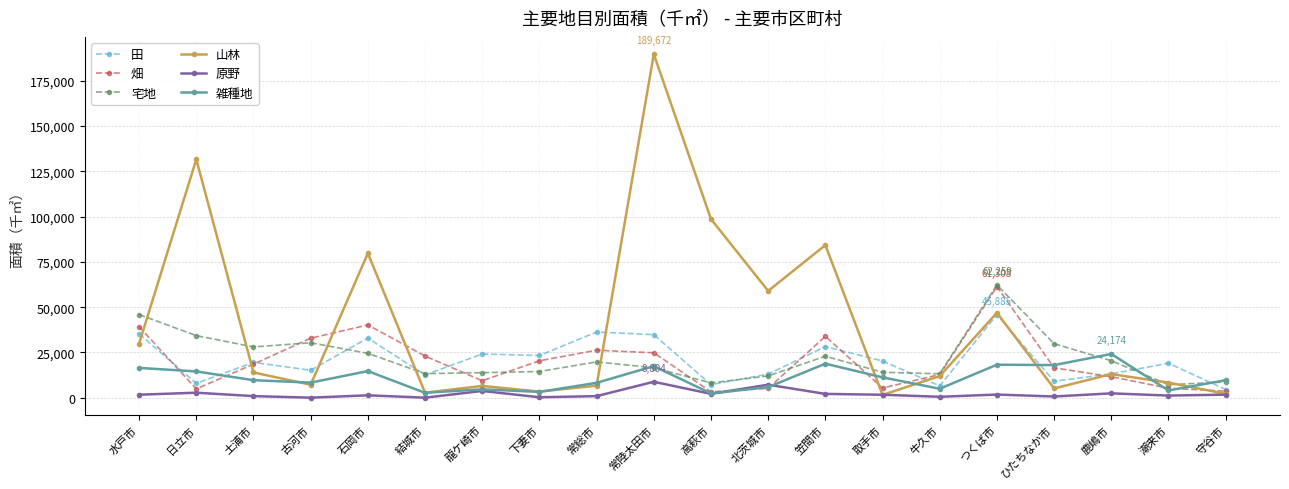

True or false: 宅地 has a value of 7184 at 潮来市.

True